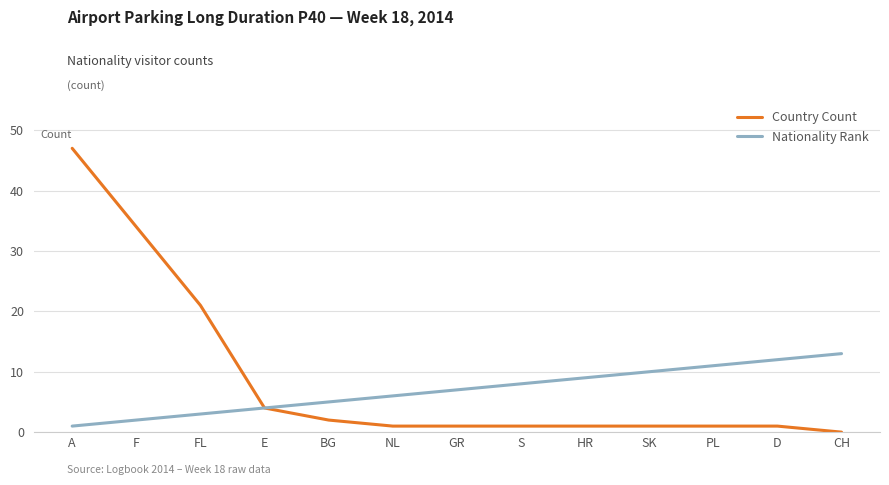

Is it true that Country Count equals 62 at A?

False